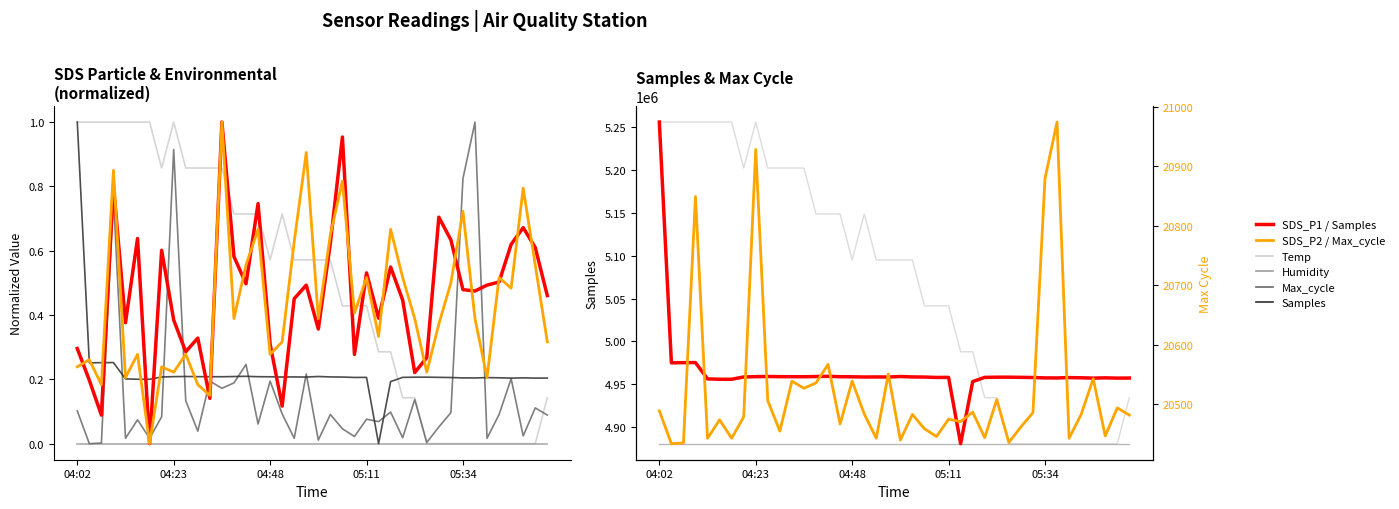

Which category has the highest value across all series?

04:02